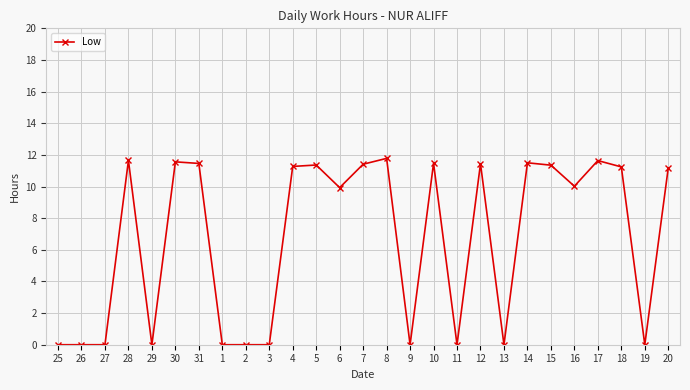

True or false: the data shows 7.7 at 18.

False